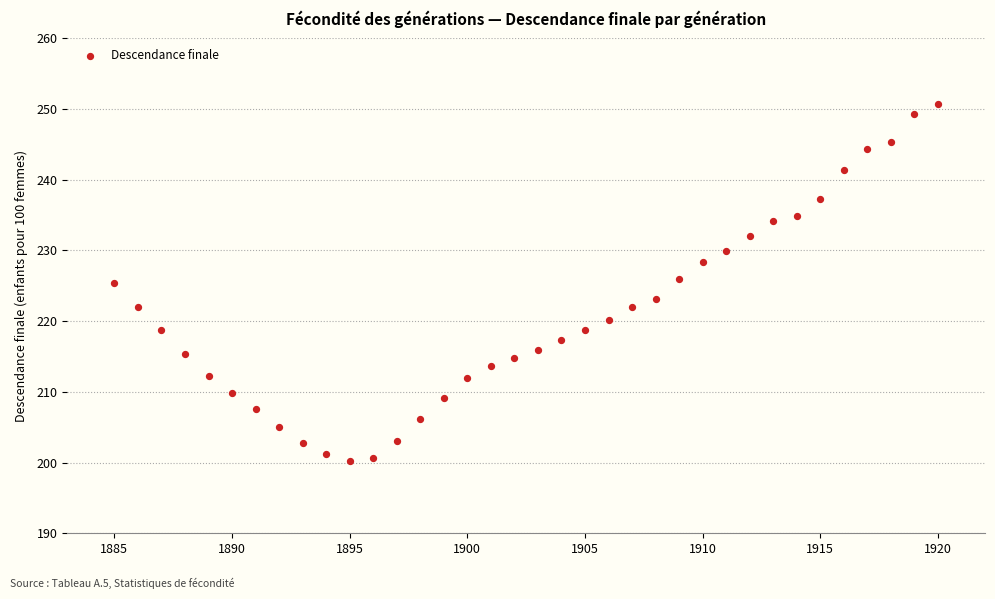

What is the range of X values (max minus min)?

35.0